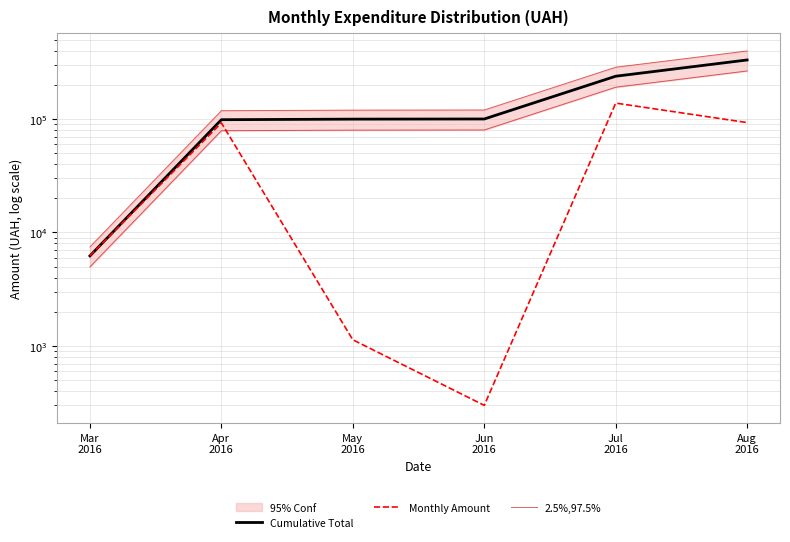

Rank the series by their average value, from lowest to highest.

Monthly Amount, Cumulative Total, 2.5%,97.5%